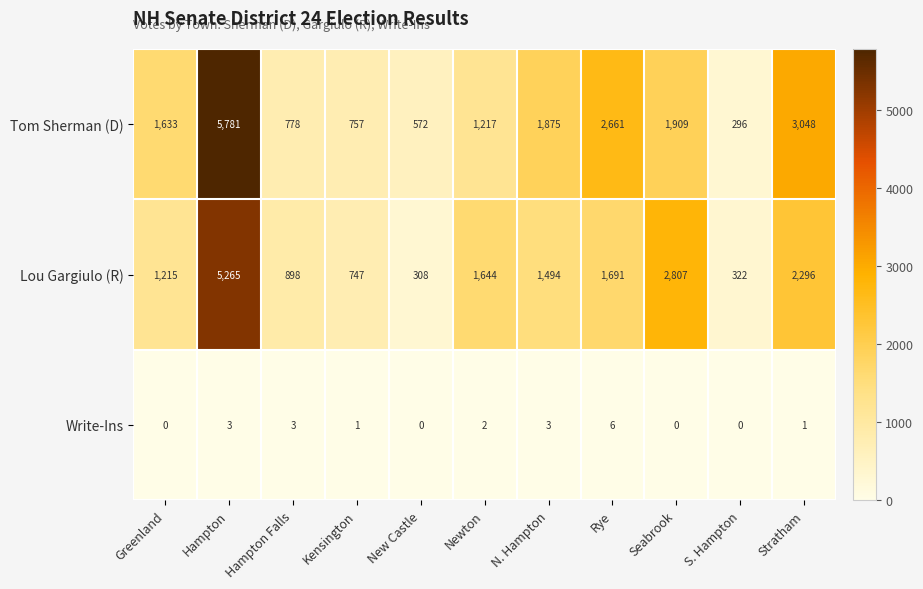

True or false: Tom Sherman (D) has a value of 1909 at Seabrook.

True